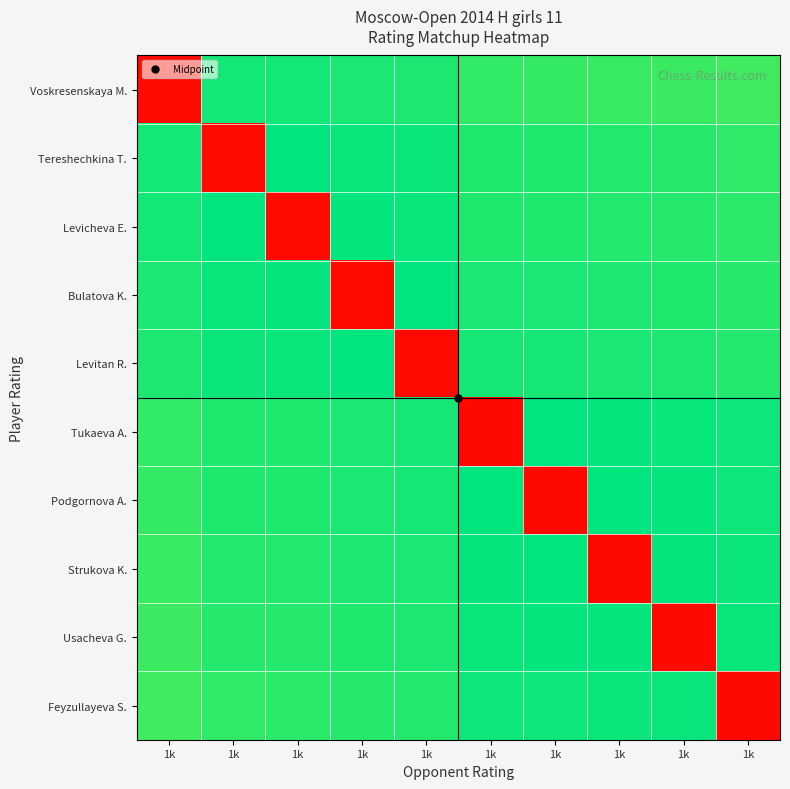

Rank the series by their maximum value, from highest to lowest.

Feyzullayeva S., Usacheva G., Strukova K., Podgornova A., Tukaeva A., Levitan R., Bulatova K., Levicheva E., Tereshechkina T., Voskresenskaya M.